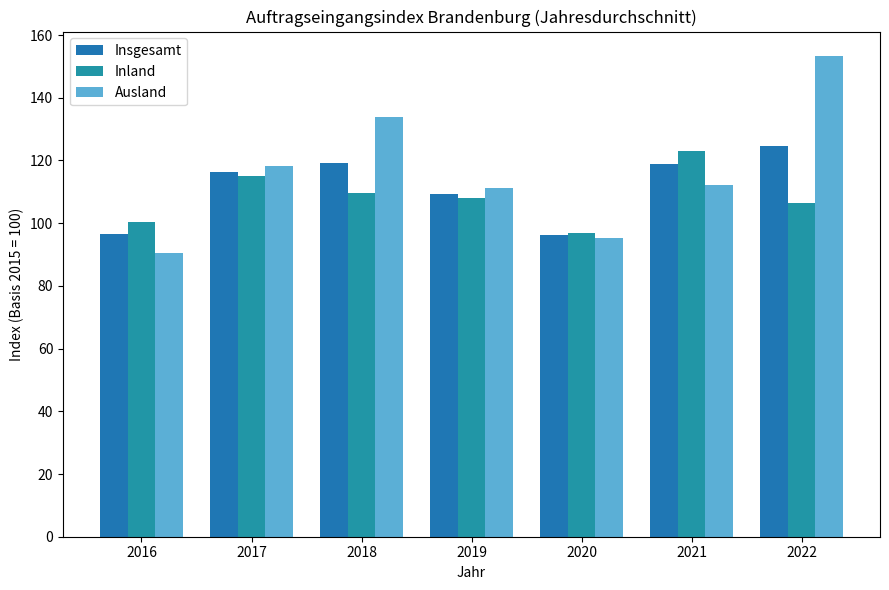

At which category is the sum across all series the highest?

2022